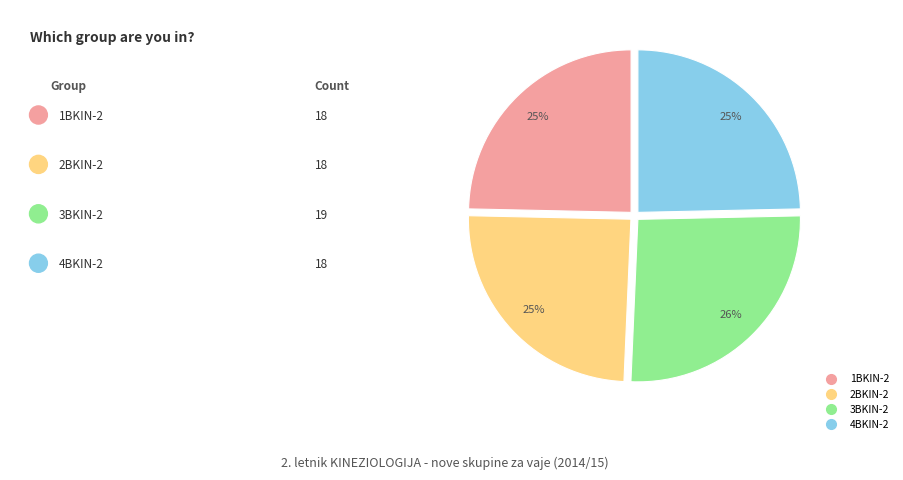

What percentage is the 3BKIN-2 slice, to the nearest percent?

26%